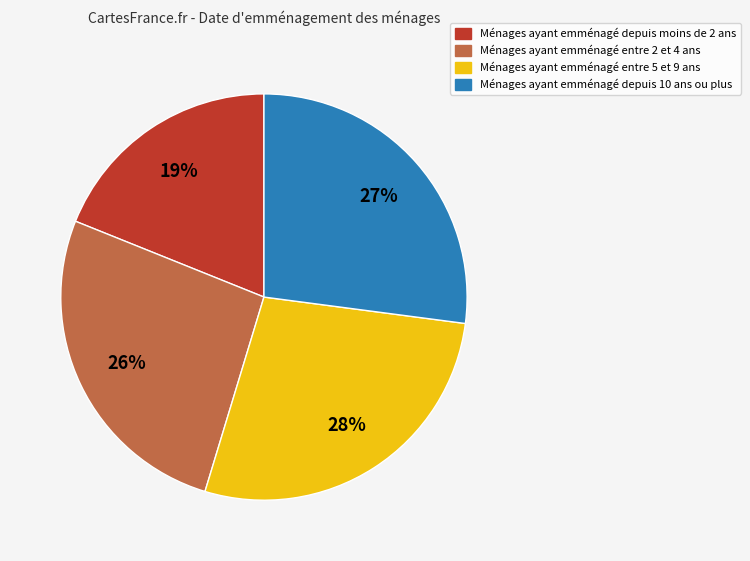

To the nearest percent, what is the average slice percentage?

25%